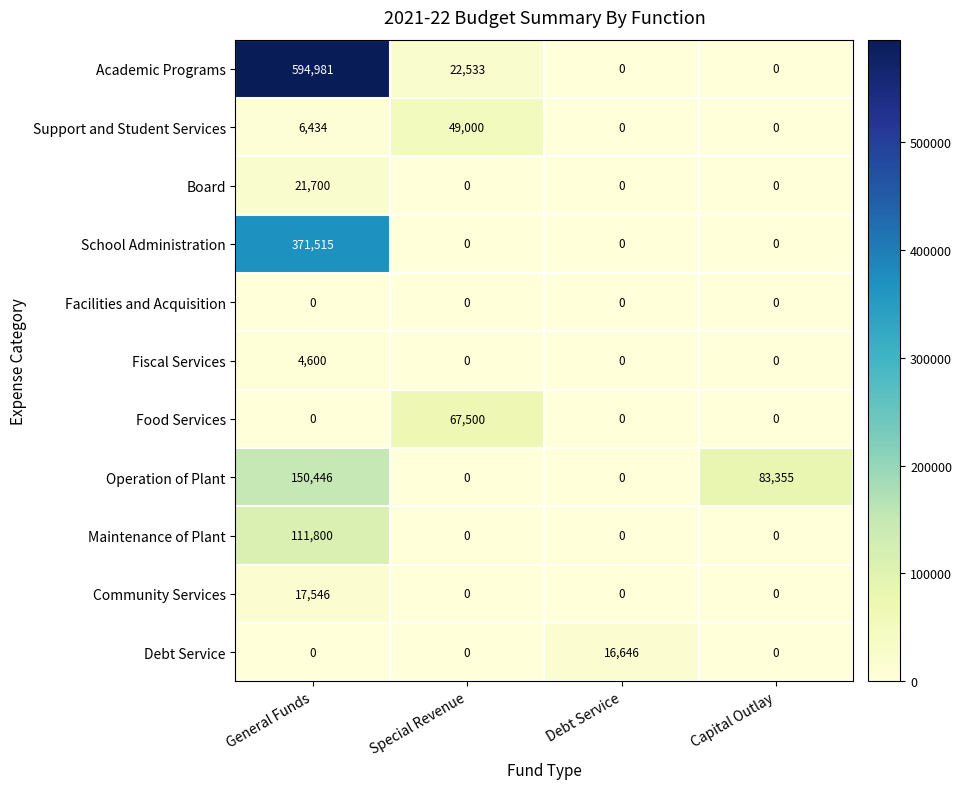

How many data points does each series have?

4